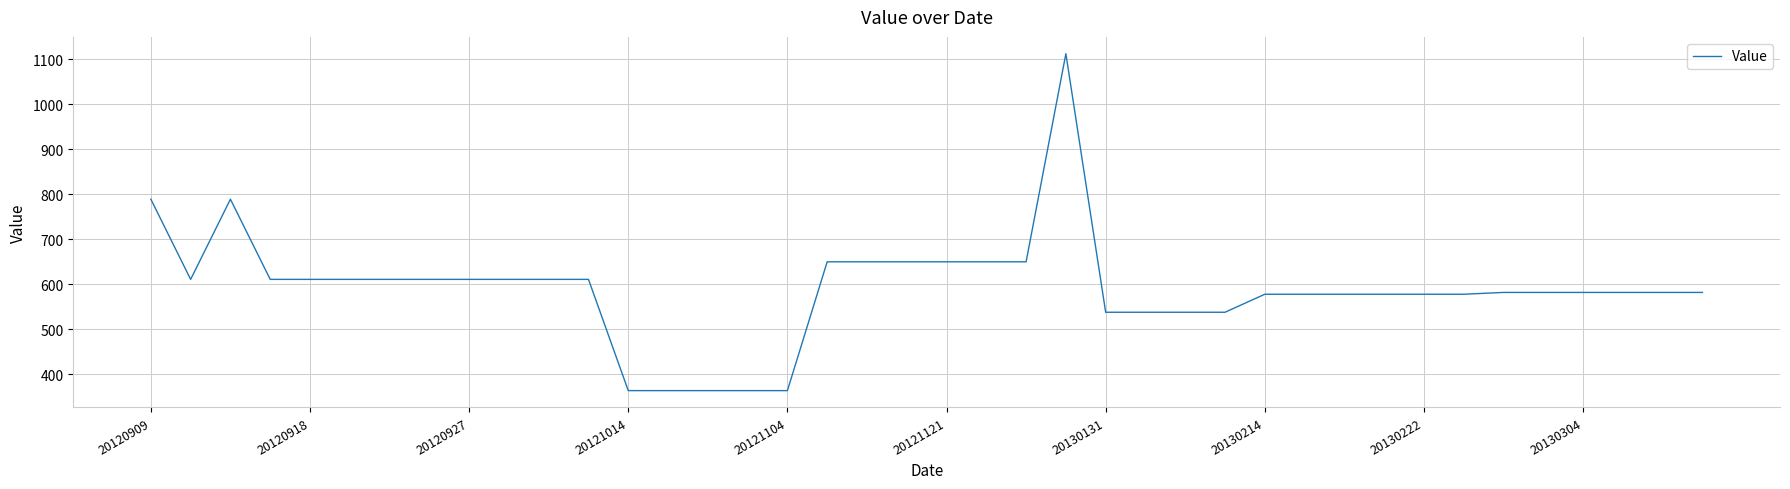

What is the greatest value displayed?

1112